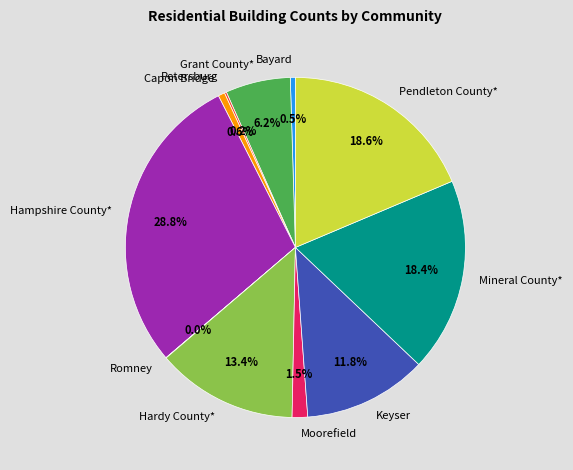

Is there any slice that represents more than half of the pie?

No